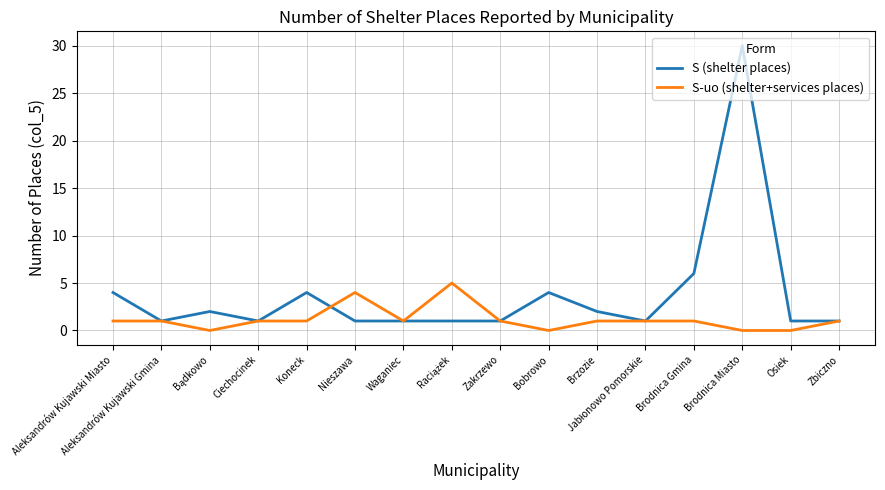

Which series has the largest range (max minus min)?

S (shelter places)